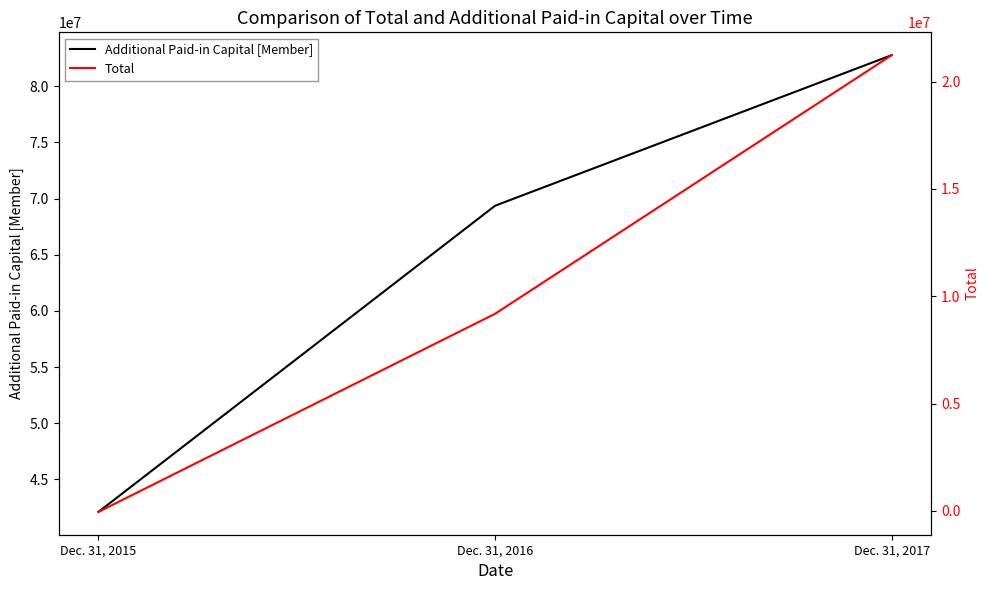

List the labels in order of Total value, smallest first.

Dec. 31, 2015, Dec. 31, 2016, Dec. 31, 2017